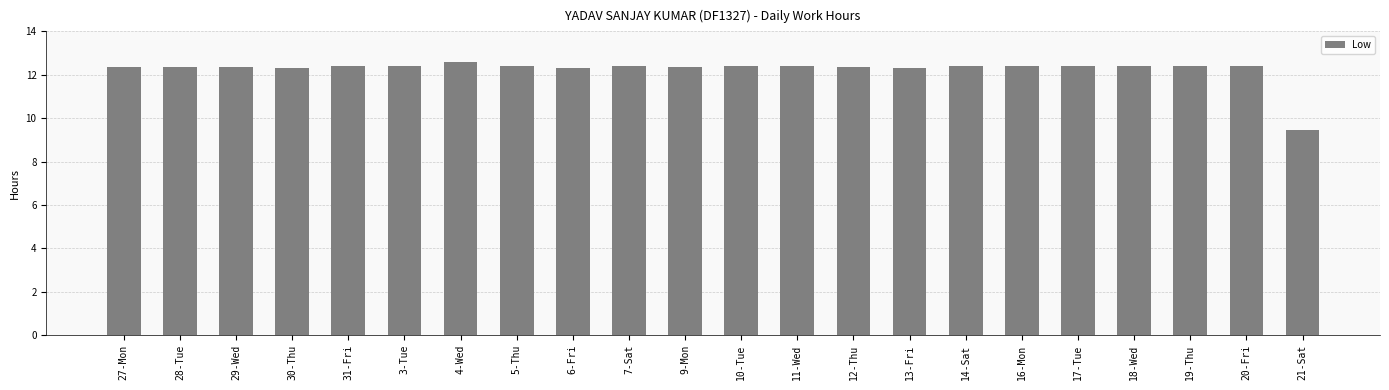

What is the difference between the second highest and minimum values?

3.0